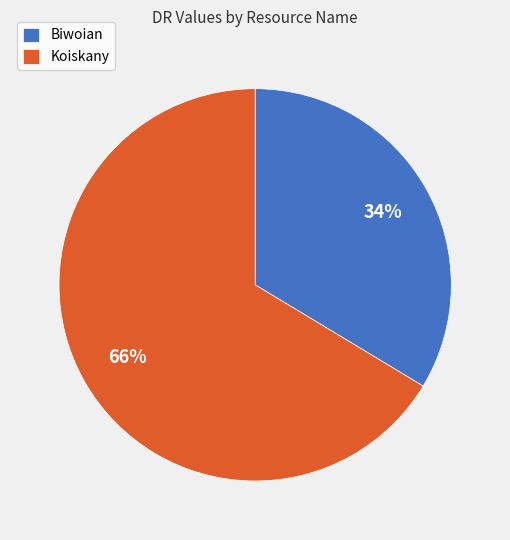

What percentage is the Koiskany slice, to the nearest percent?

66%